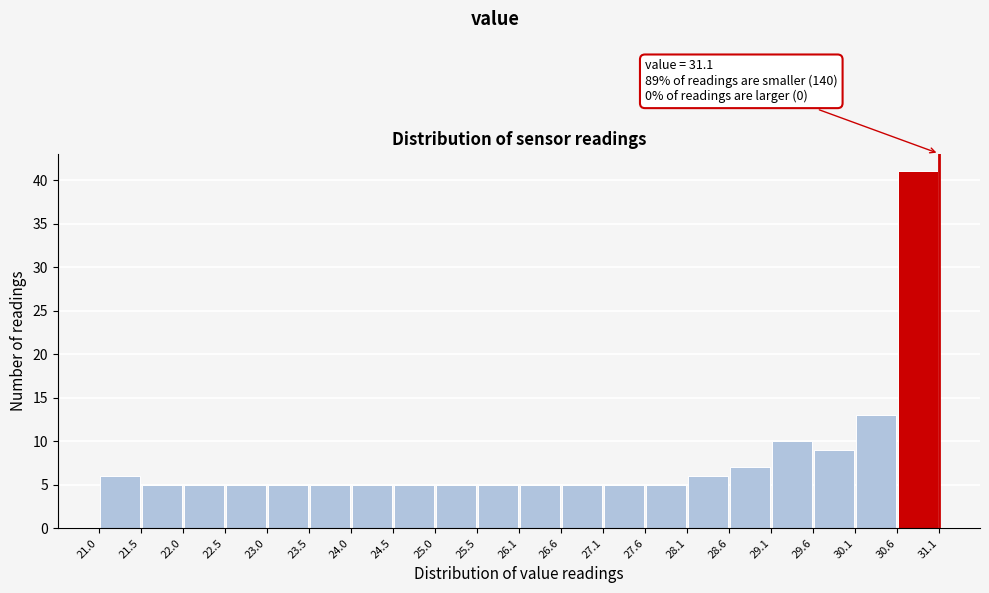

Over which range of the x-axis is the bar tallest?

30.6 to 31.1